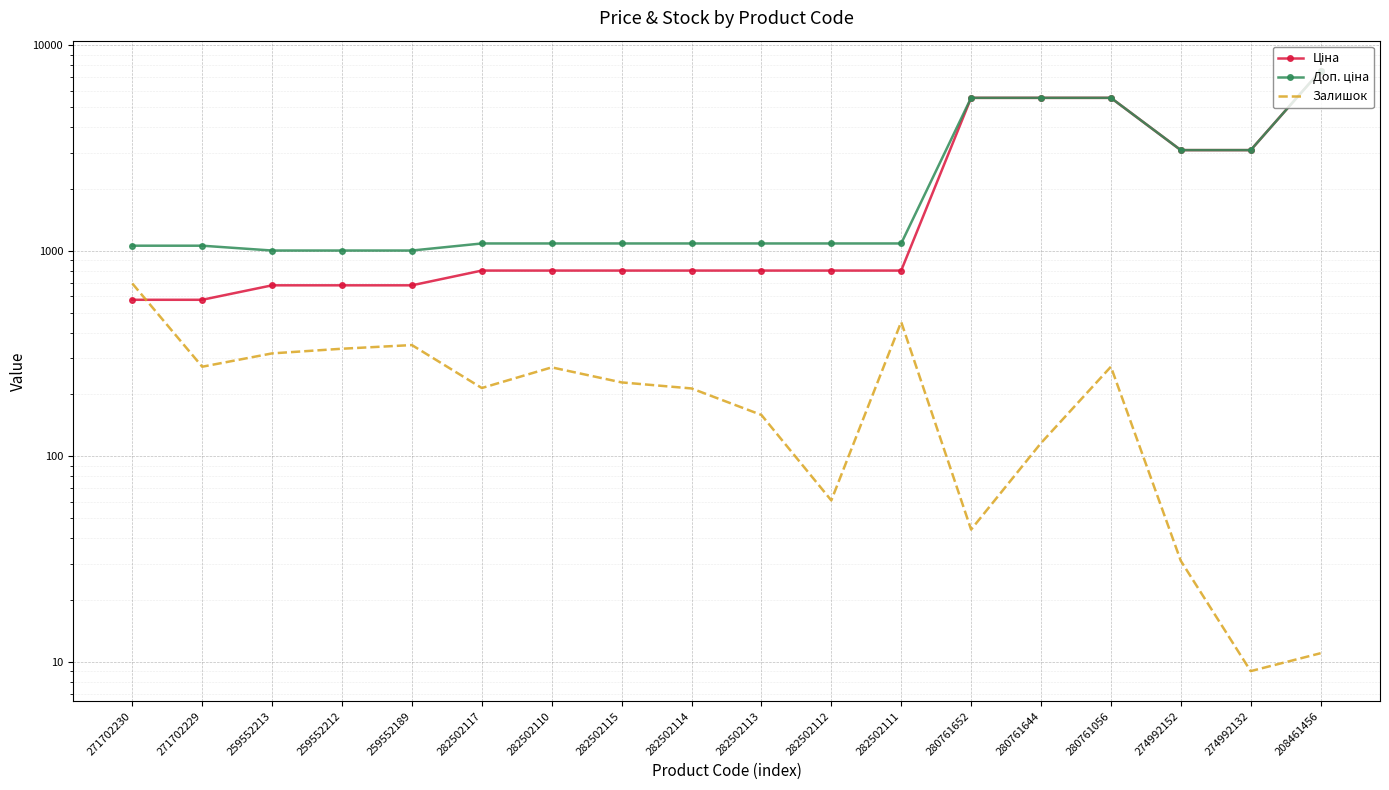

Reading left to right, what are all the values shown in this chart?

Ціна: 271702230=578.1	271702229=578.1	259552213=679.8	259552212=679.8	259552189=679.8	282502117=802.1	282502110=802.1	282502115=802.1	282502114=802.1	282502113=802.1	282502112=802.1	282502111=802.1	280761652=5560.3	280761644=5560.3	280761056=5560.3	274992152=3094.7	274992132=3094.7	208461456=7539.3
Доп. ціна: 271702230=1060.0	271702229=1060.0	259552213=1004.1	259552212=1004.1	259552189=1004.1	282502117=1087.0	282502110=1087.0	282502115=1087.0	282502114=1087.0	282502113=1087.0	282502112=1087.0	282502111=1087.0	280761652=5560.3	280761644=5560.3	280761056=5560.3	274992152=3095.0	274992132=3095.0	208461456=7539.3
Залишок: 271702230=694.0	271702229=273.0	259552213=317.0	259552212=334.0	259552189=348.0	282502117=215.0	282502110=271.0	282502115=229.0	282502114=214.0	282502113=159.0	282502112=61.0	282502111=451.0	280761652=44.0	280761644=116.0	280761056=273.0	274992152=31.0	274992132=9.0	208461456=11.0